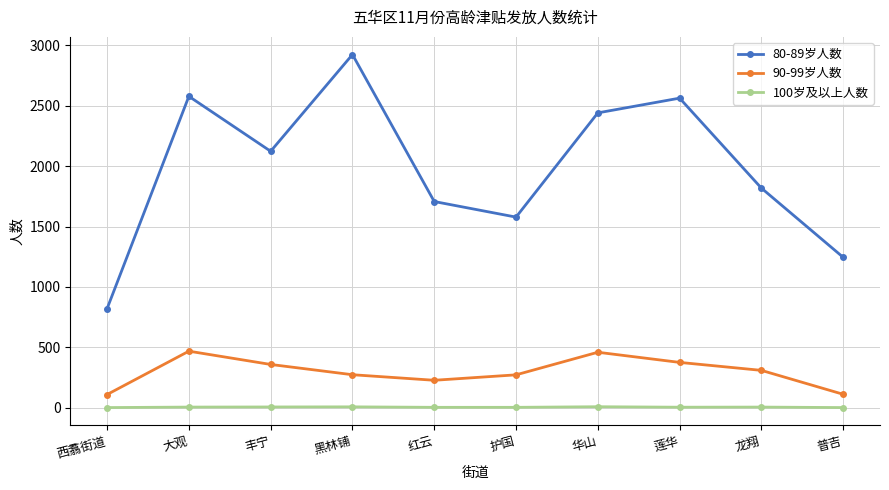

Which series has the widest spread of values?

80-89岁人数